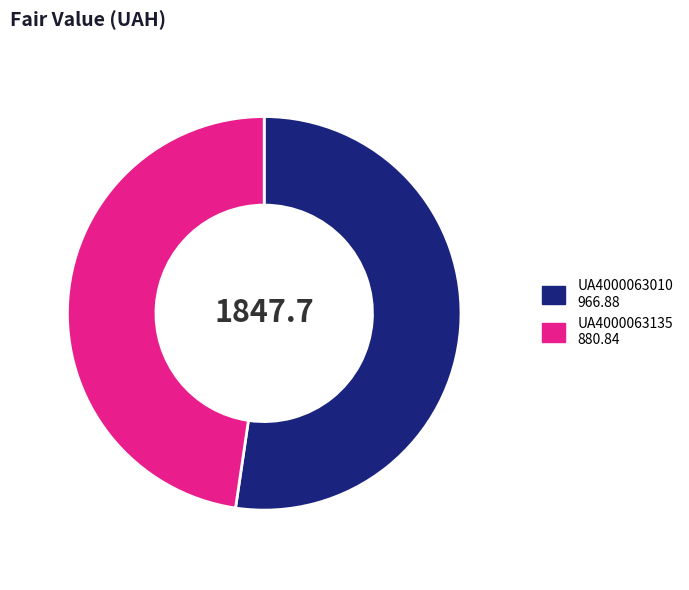

True or false: UA4000063135 accounts for 48% of the total.

True